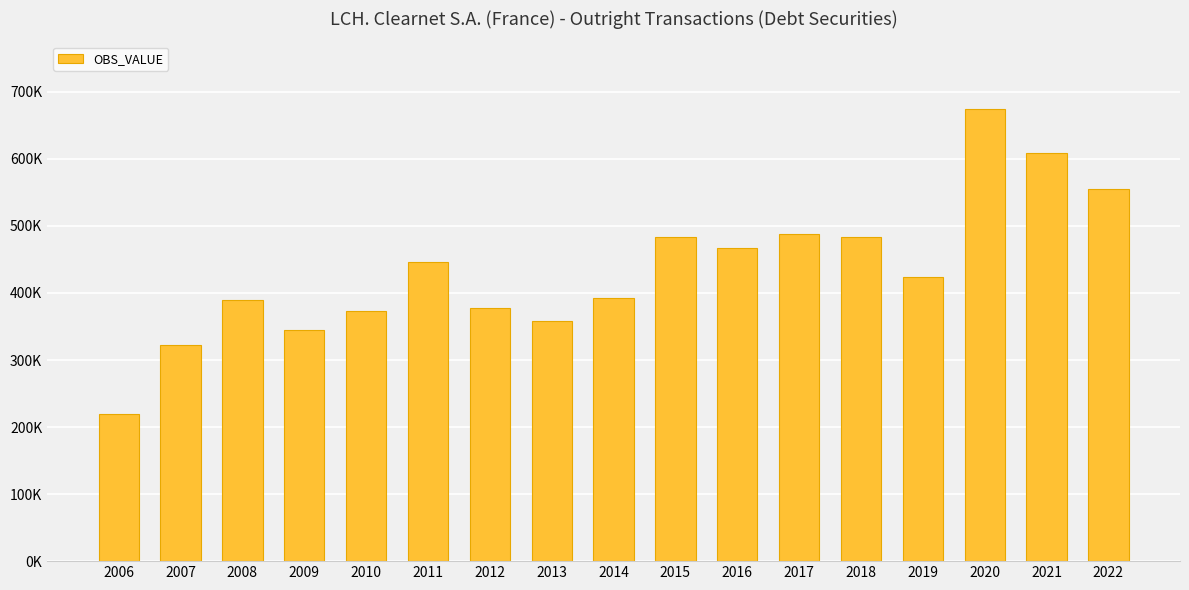

Are the bars horizontal?

No